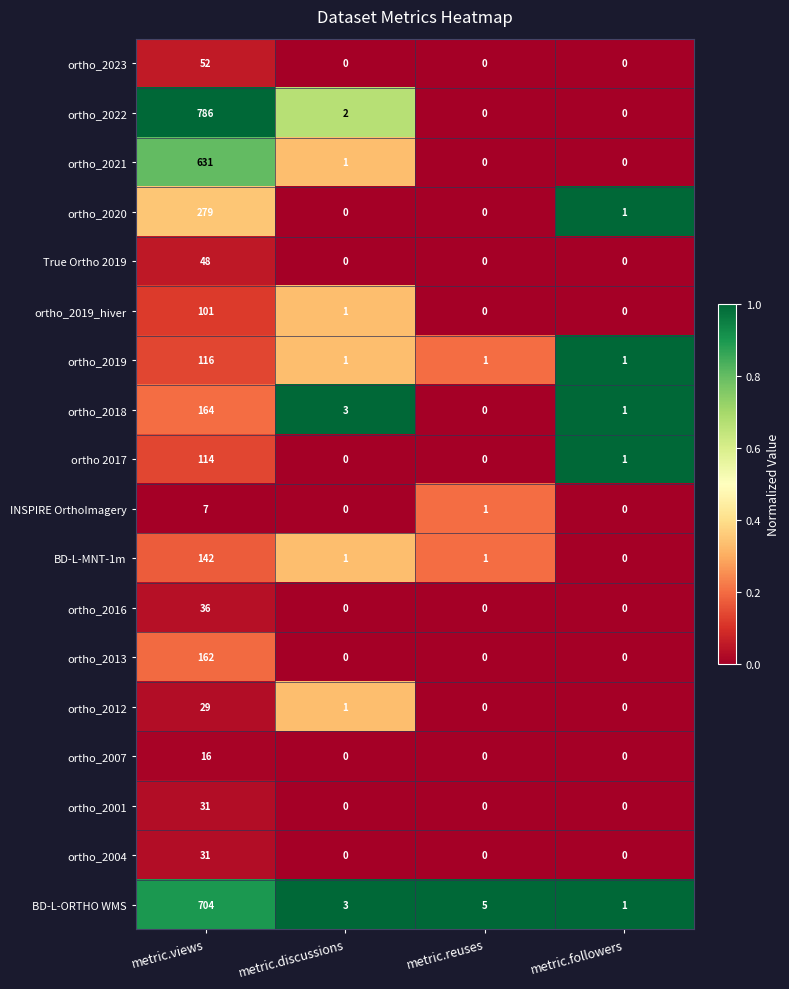

Which series has the largest range (max minus min)?

ortho_2022